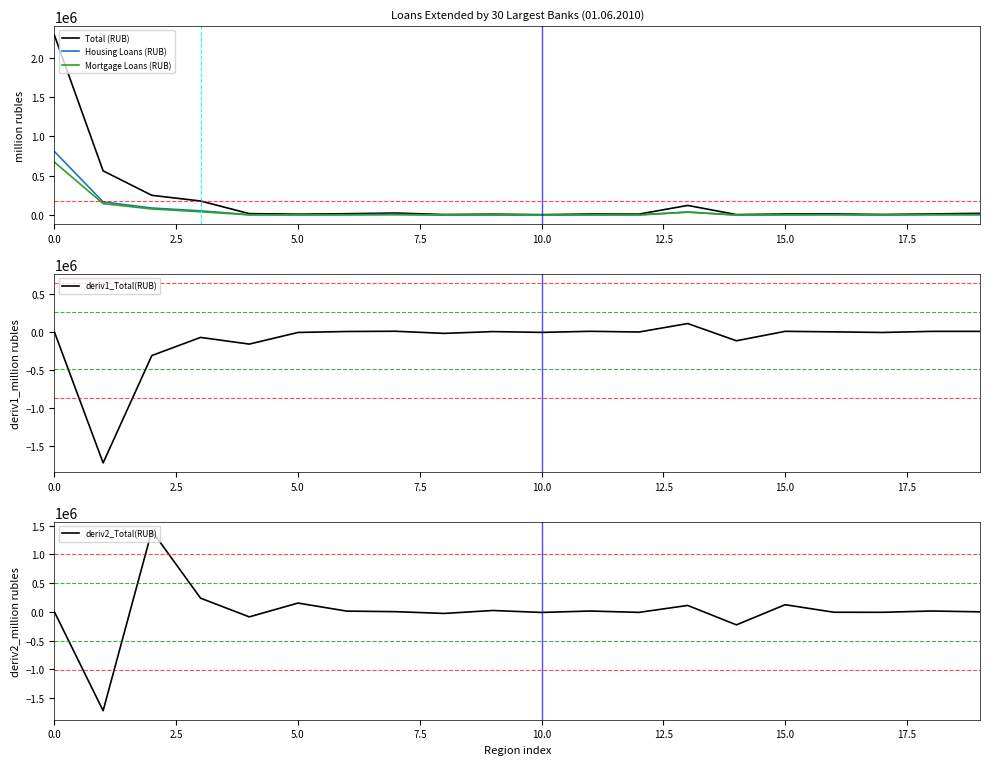

What is the approximate value of deriv2_Total(RUB) at 11, to the nearest 100?

14100